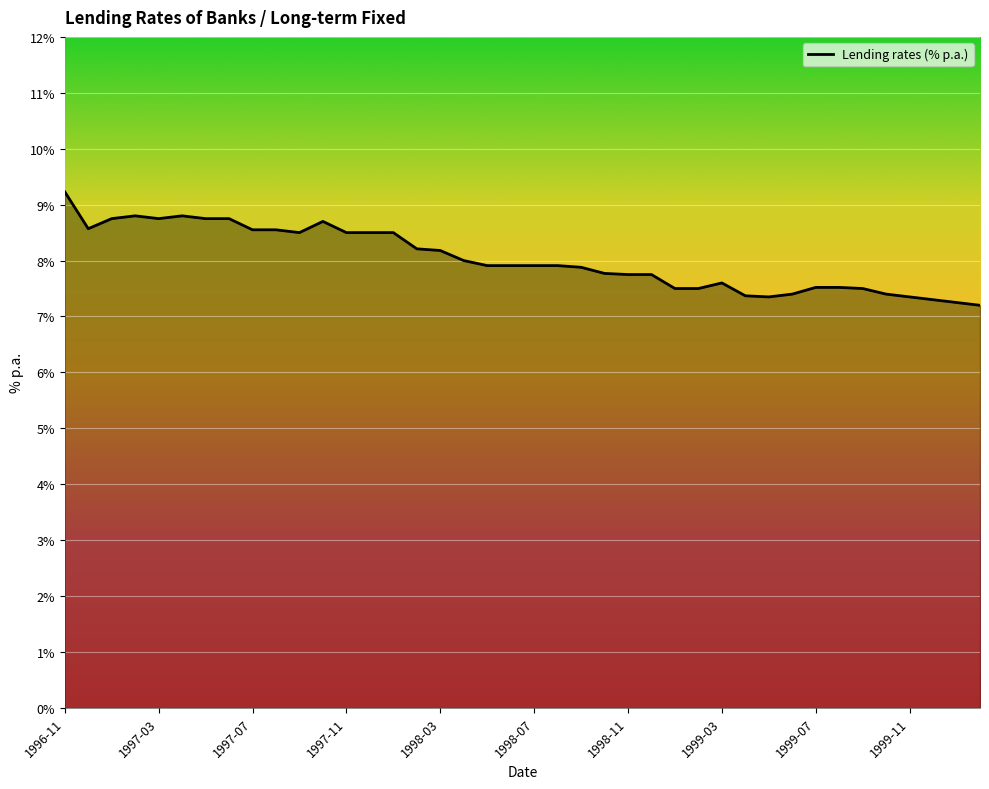

What is the difference between the maximum and minimum values?

2.0